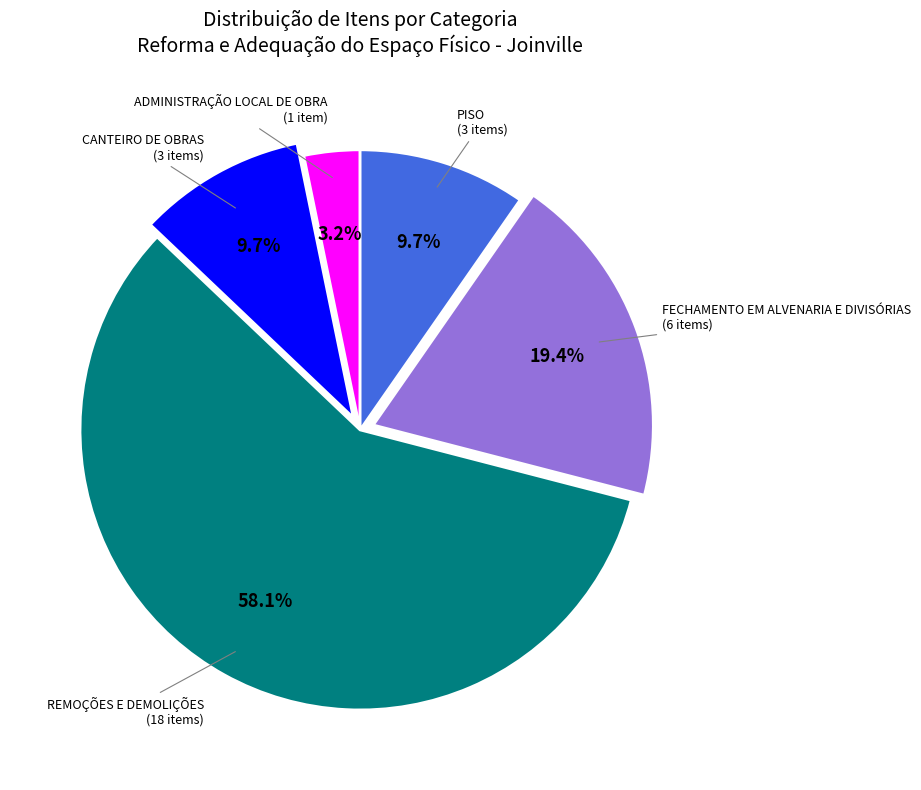

Does any single category account for the majority?

Yes